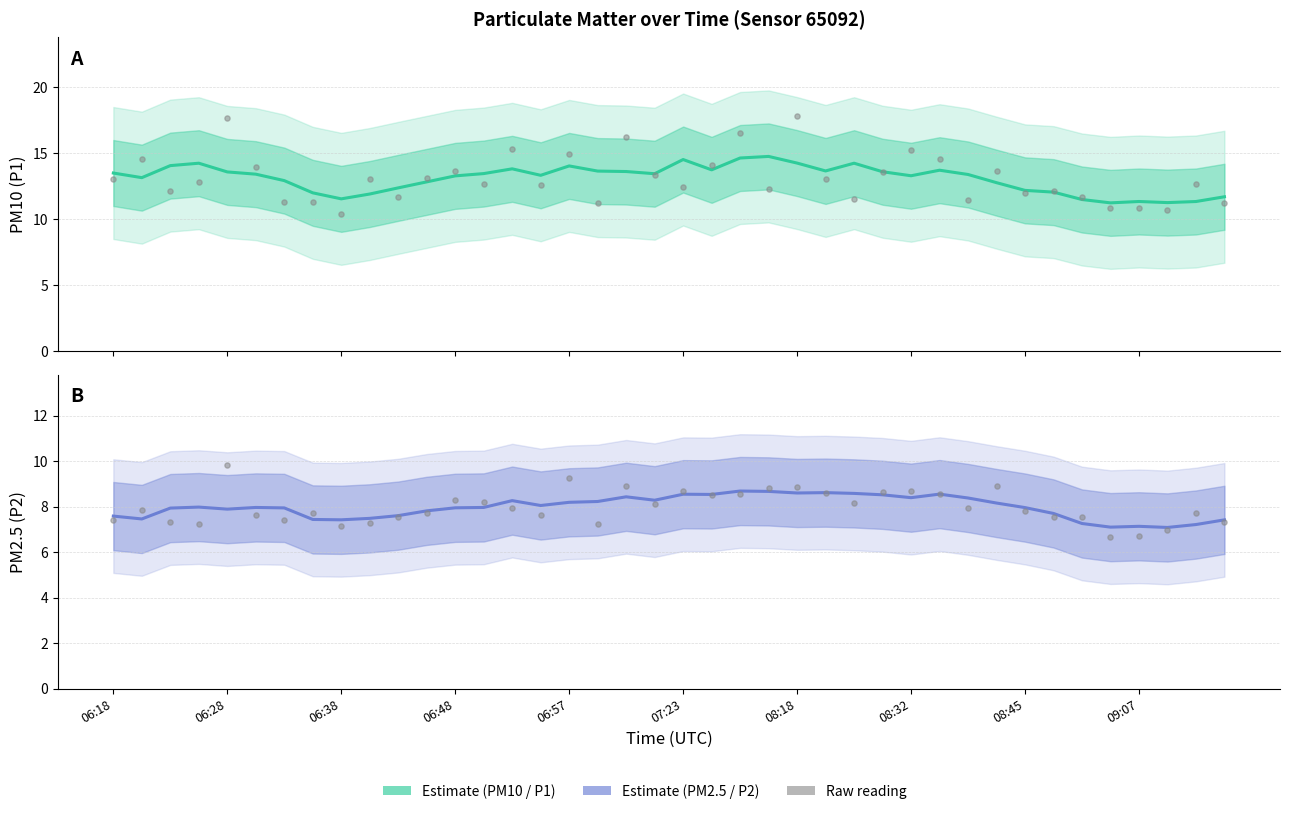

Which series contains the lowest Y value?

Estimate (P2)